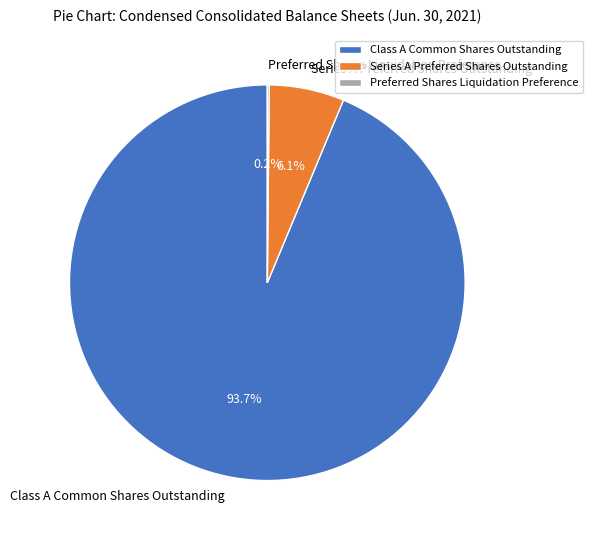

Between Class A Common Shares Outstanding and Series A Preferred Shares Outstanding, which is larger?

Class A Common Shares Outstanding